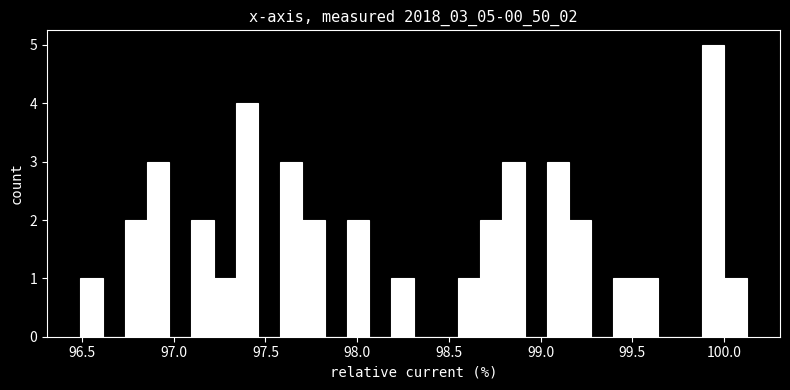

Read against the x-axis, roughly where is the centre of the tallest bar?

99.95